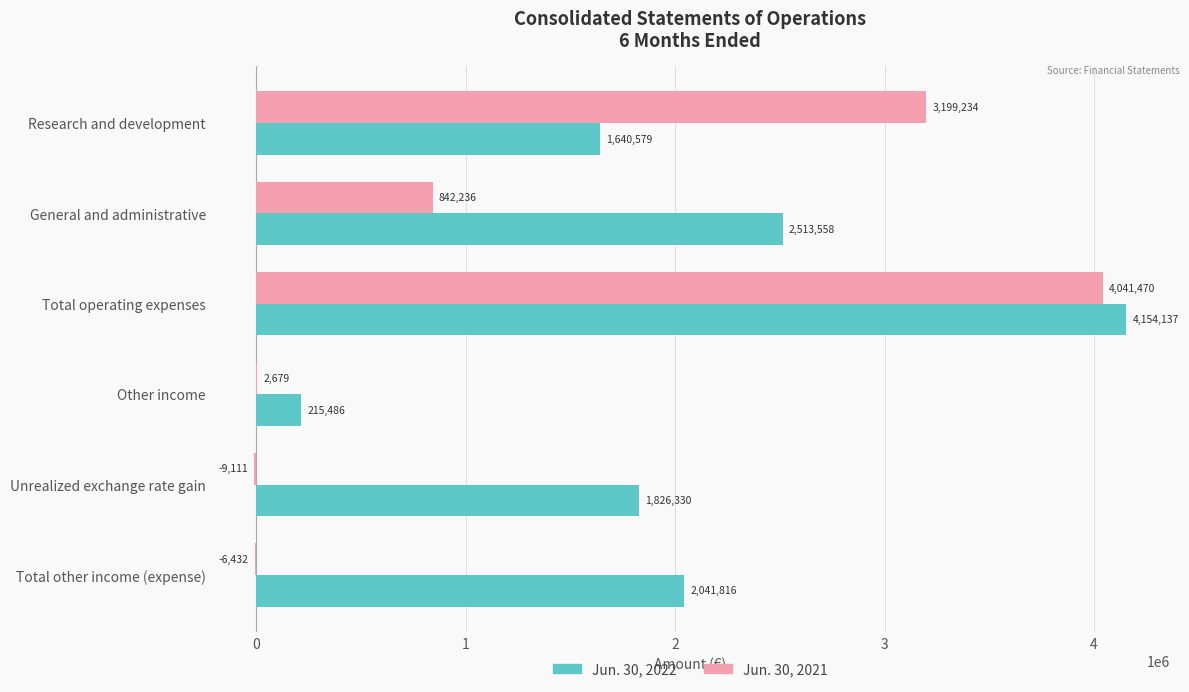

What is the approximate value of Jun. 30, 2021 at Unrealized exchange rate gain, to the nearest 10?

-9110